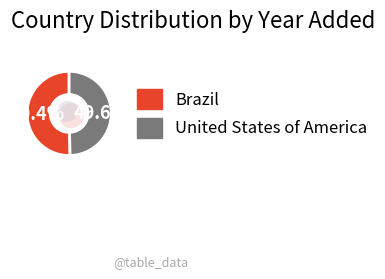

To the nearest percent, what portion does Brazil represent?

50%